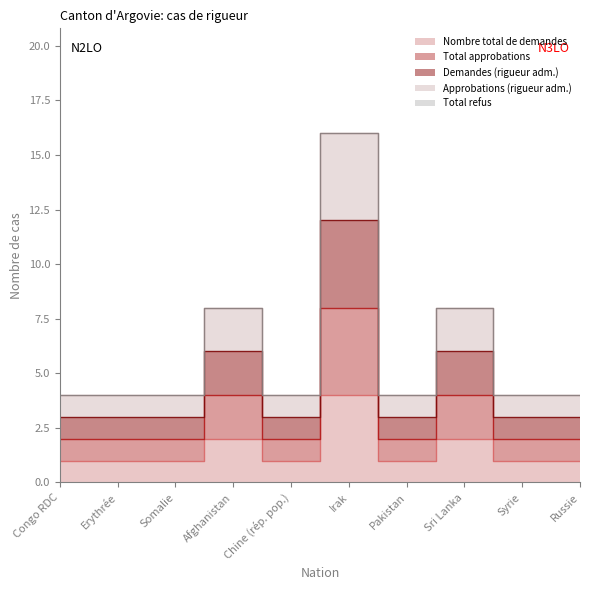

True or false: Demandes (rigueur adm.) has more than 1 interior local peaks.

True